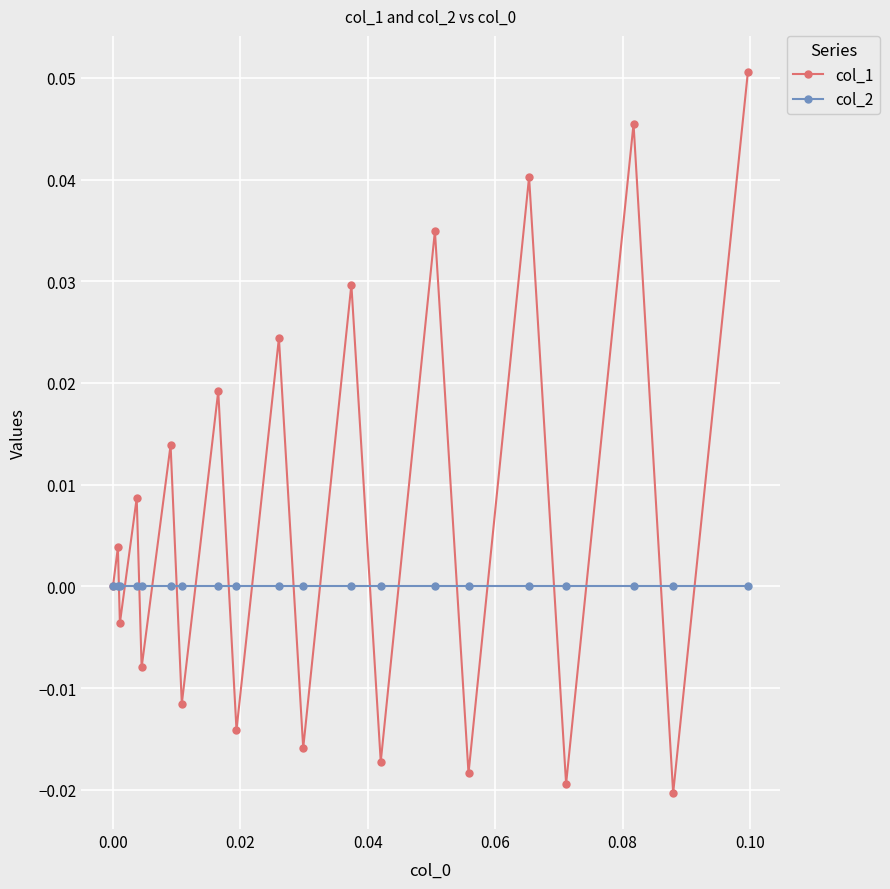

True or false: col_1 has more than 0 interior local peaks.

True